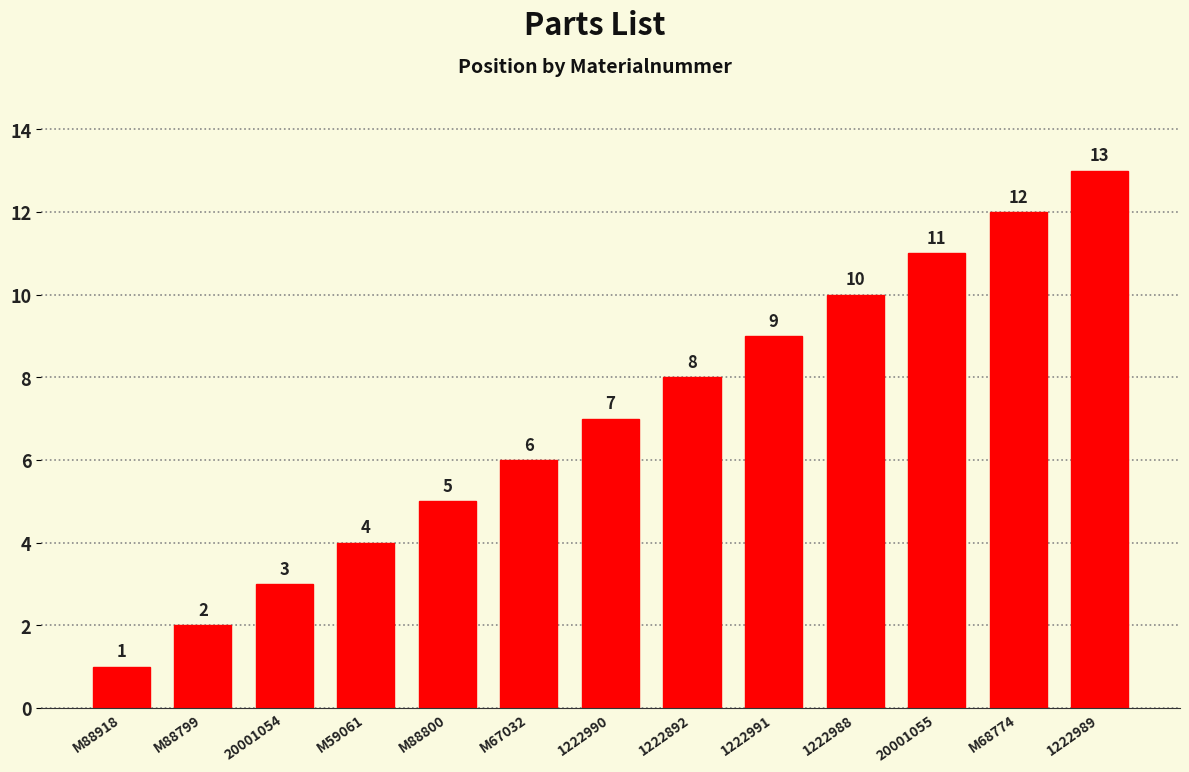

Reading left to right, extract all data points from this chart.

M88918=1	M88799=2	20001054=3	M59061=4	M88800=5	M67032=6	1222990=7	1222892=8	1222991=9	1222988=10	20001055=11	M68774=12	1222989=13